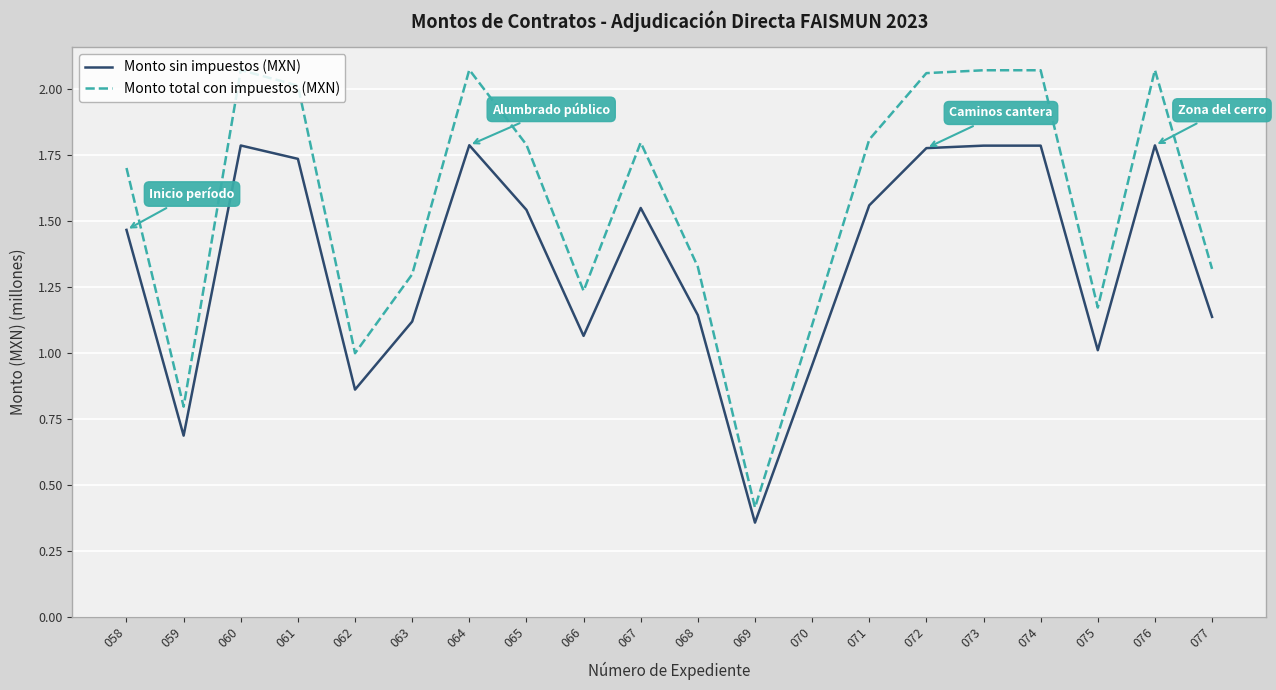

The Monto sin impuestos (MXN) series shows 1.4 at 075. True or false?

False